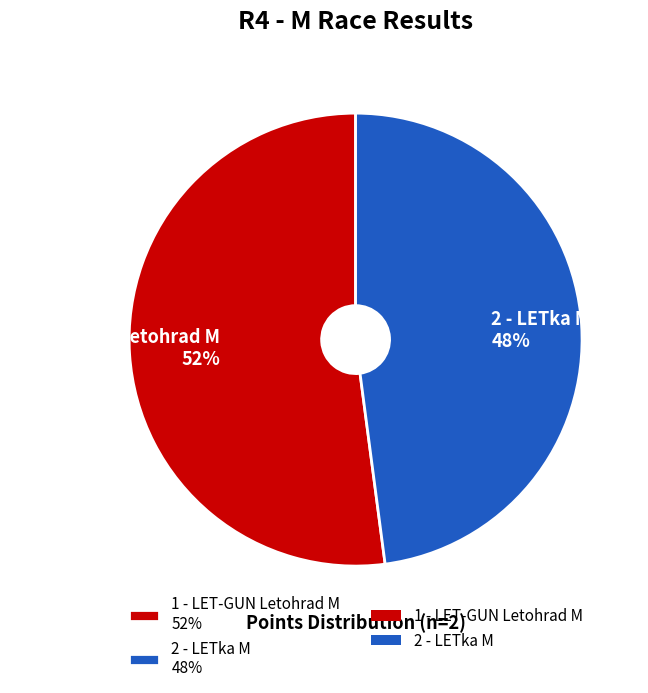

The 2 - LETka M slice represents 48% of the pie. True or false?

True